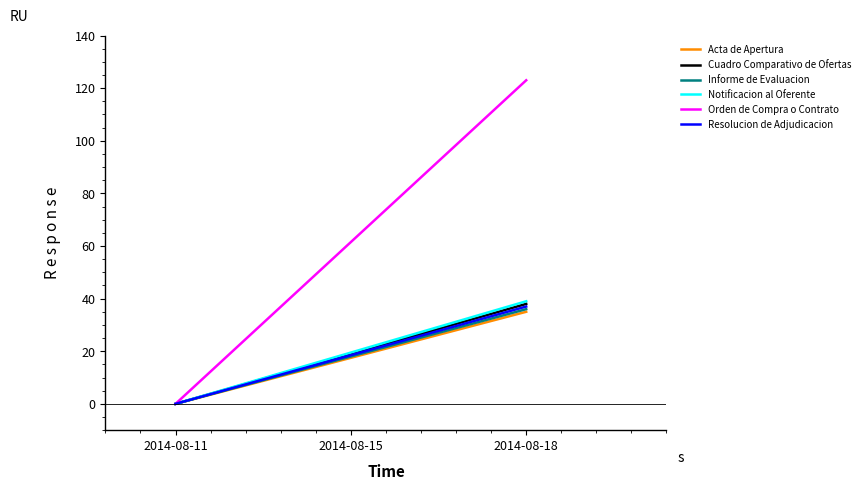

What is the average value of the Acta de Apertura series?

18